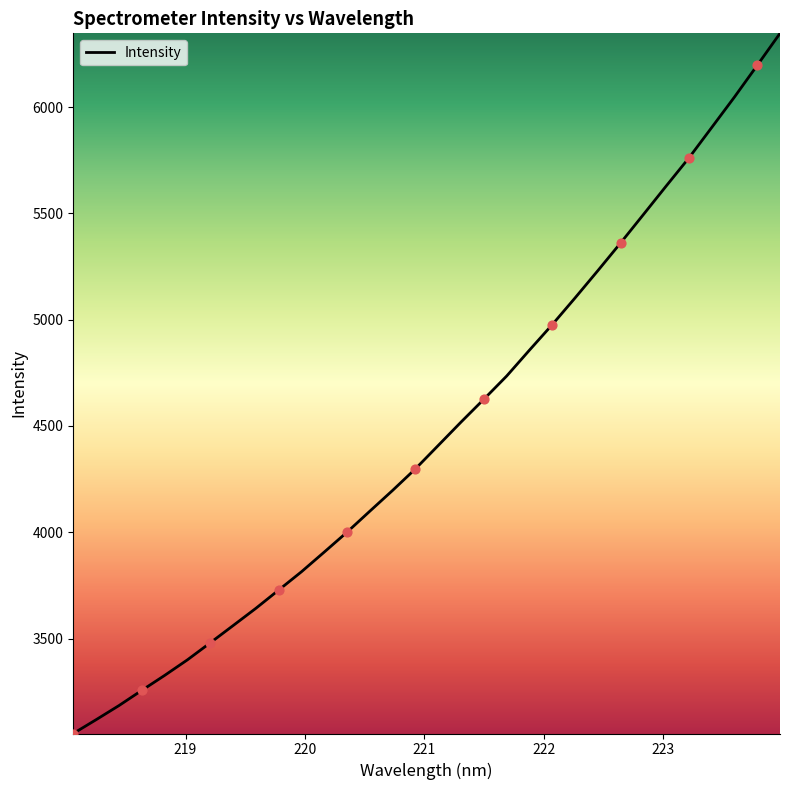

What is the minimum value shown in the chart?

3053.0